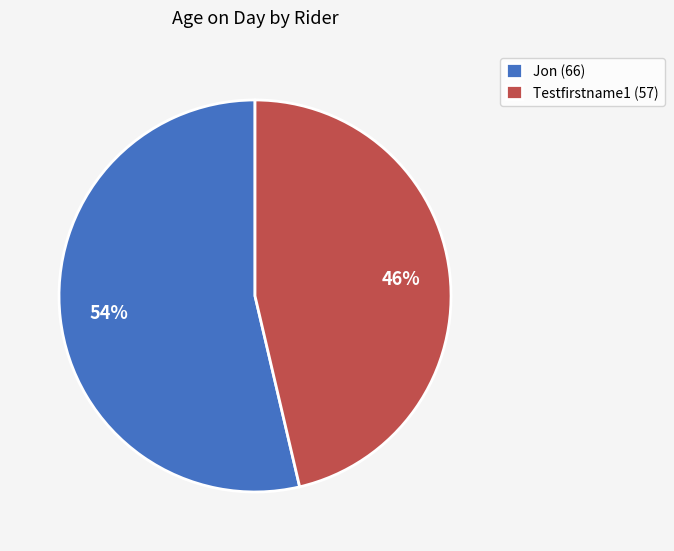

True or false: Testfirstname1 accounts for 53% of the total.

False